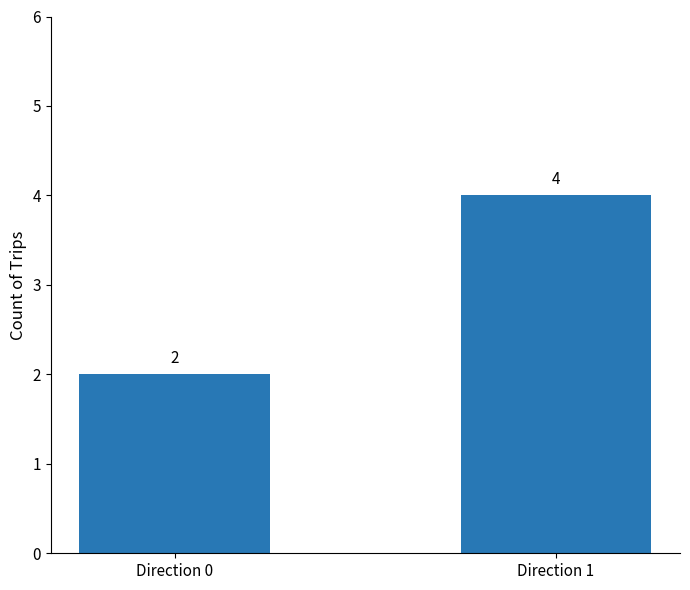

What is the sum of all values?

6